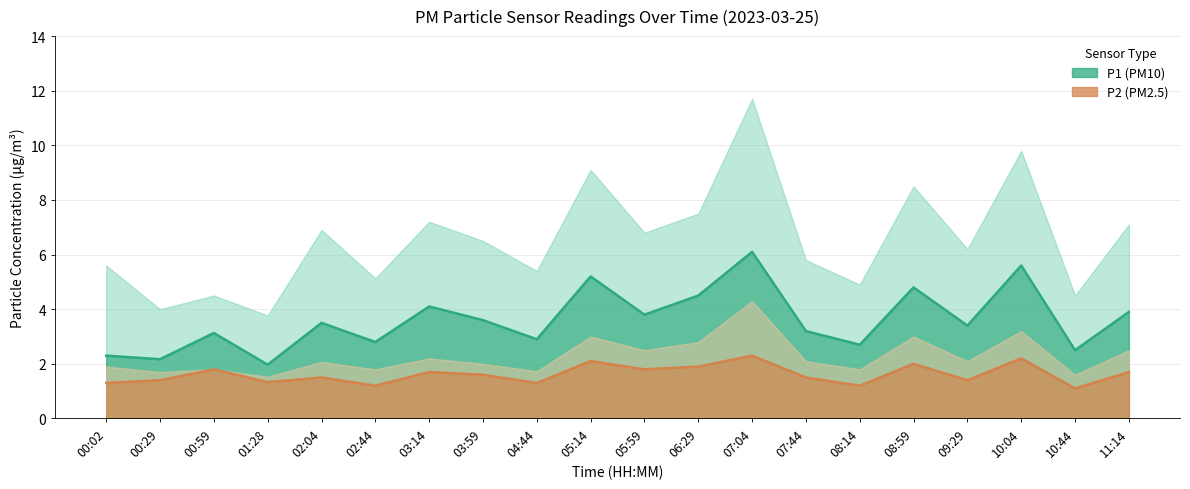

True or false: P2 and P1 intersect in this chart.

False